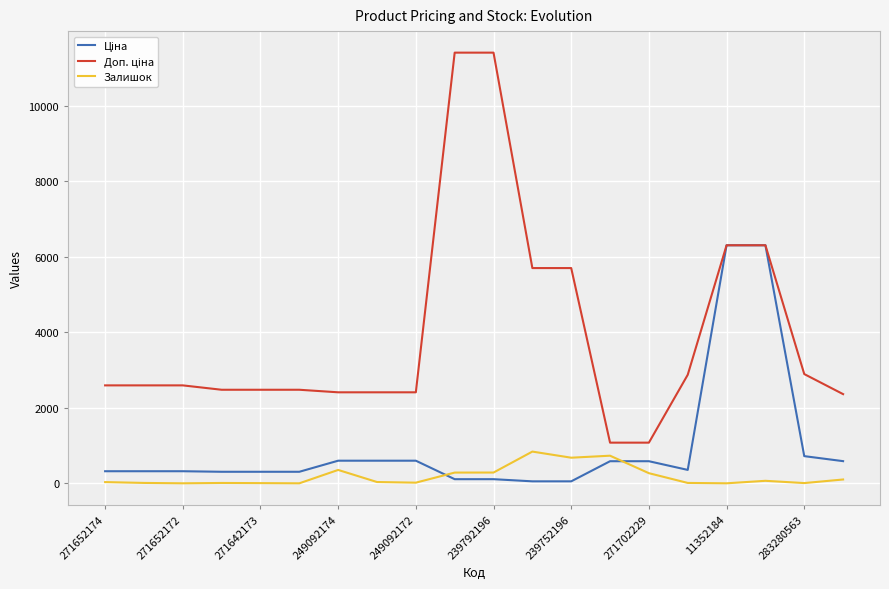

What is the maximum value shown in the chart?

11410.0